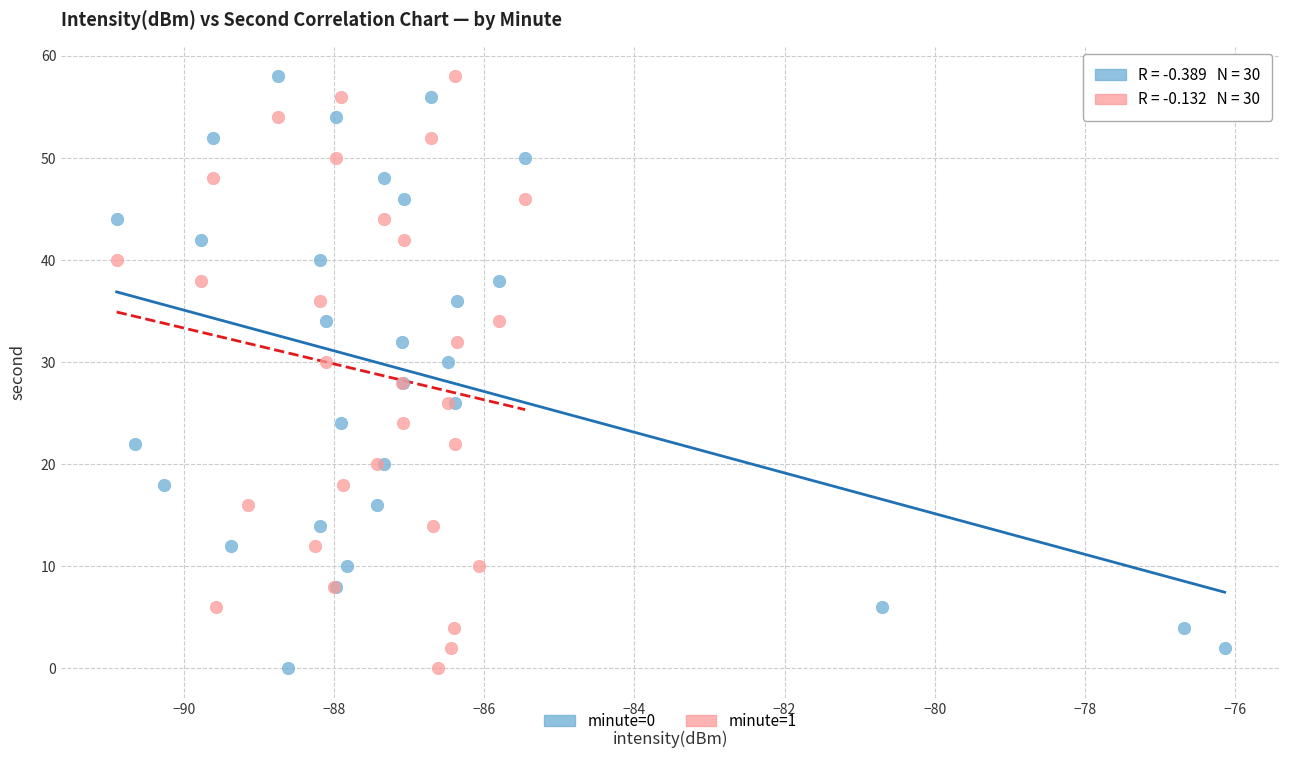

What are all the series names shown in the legend?

minute=0, minute=1